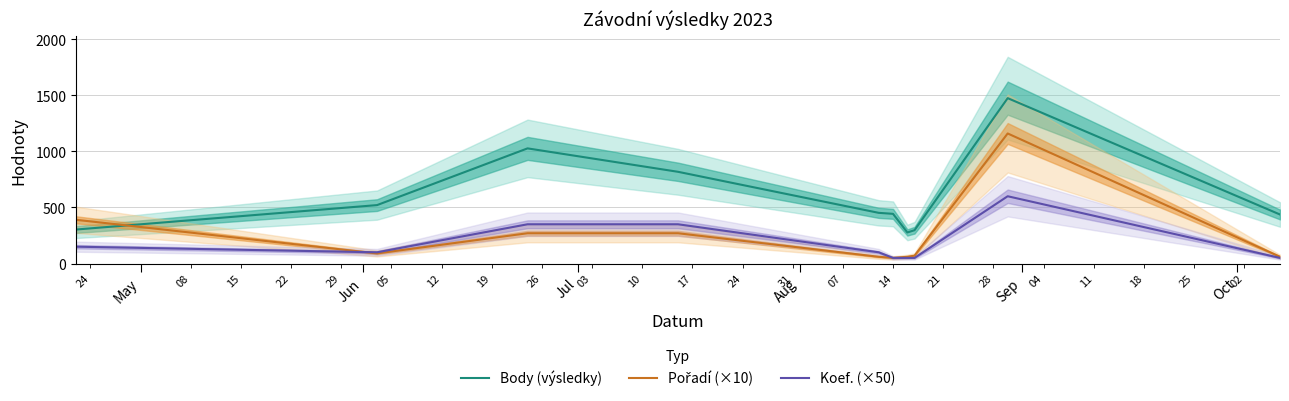

True or false: Koef. (×50) and Body (výsledky) intersect in this chart.

False